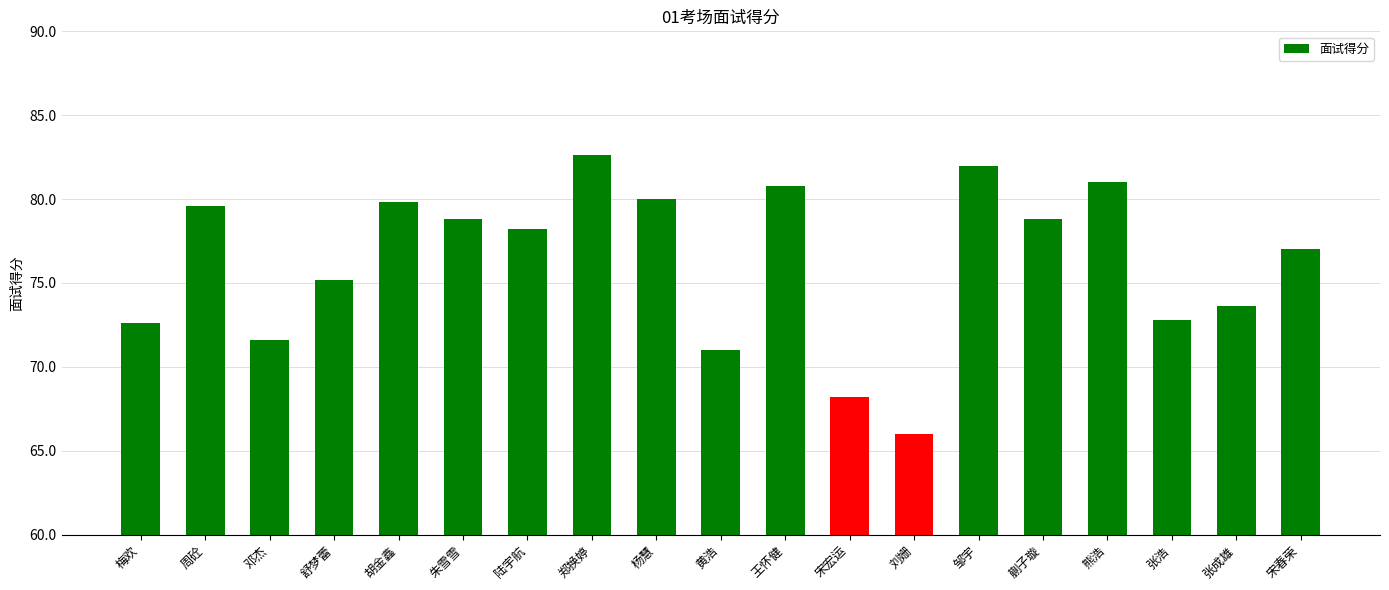

Reading right to left, list all the values displayed in this chart.

77.0	73.6	72.8	81.0	78.8	82.0	66.0	68.2	80.8	71.0	80.0	82.6	78.2	78.8	79.8	75.2	71.6	79.6	72.6